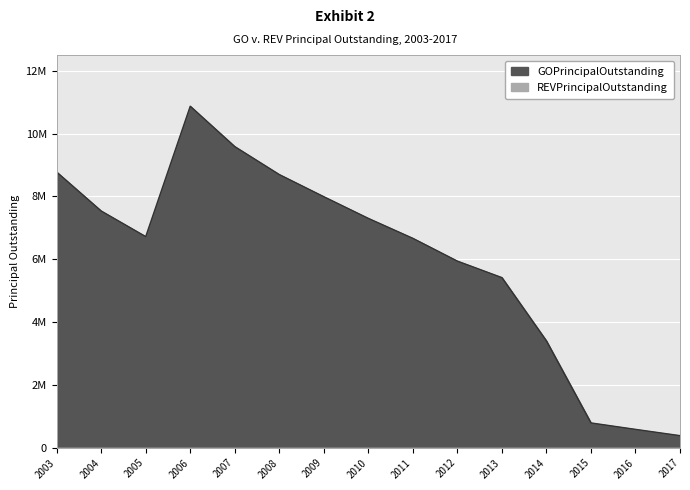

At which label is the value closest to 5627500?

2013